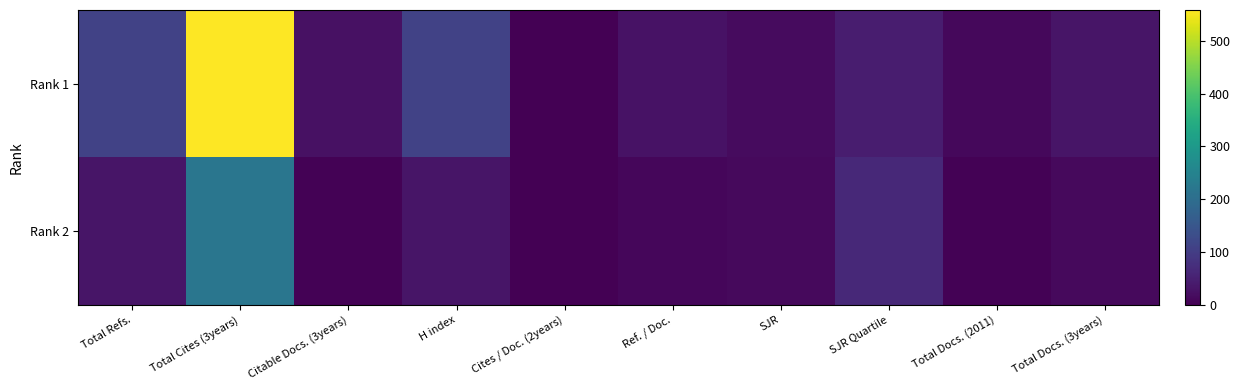

Reading left to right, what are all the values shown in this chart?

Rank 1: Total Refs.=111	Total Cites (3years)=558	Citable Docs. (3years)=26	H index=111	Cites / Doc. (2years)=0	Ref. / Doc.=28	SJR=17	SJR Quartile=44	Total Docs. (2011)=11	Total Docs. (3years)=32
Rank 2: Total Refs.=31	Total Cites (3years)=219	Citable Docs. (3years)=3	H index=31	Cites / Doc. (2years)=0	Ref. / Doc.=10	SJR=15	SJR Quartile=64	Total Docs. (2011)=3	Total Docs. (3years)=14